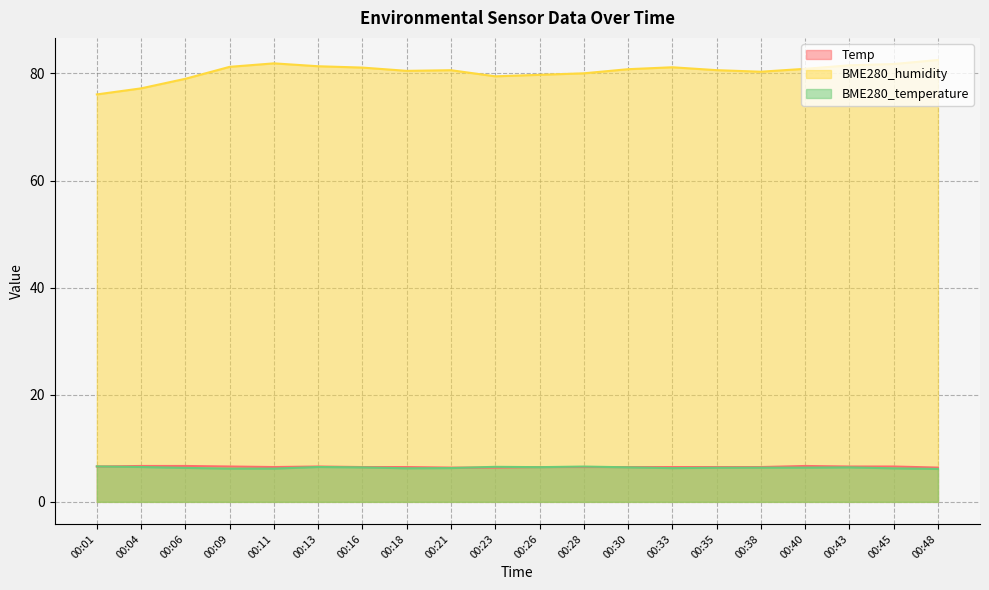

In BME280_temperature, how many points are lower than both neighbors (excluding endpoints)?

3